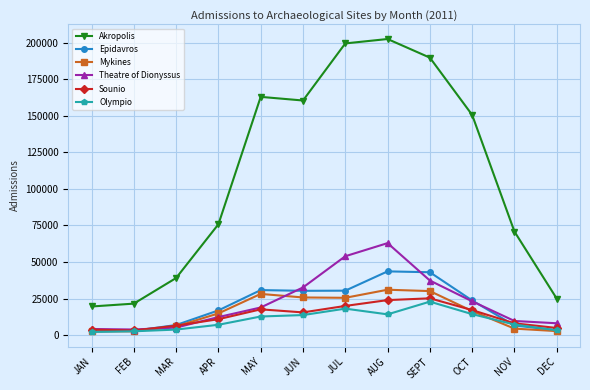

What position from the right is JUL?

6